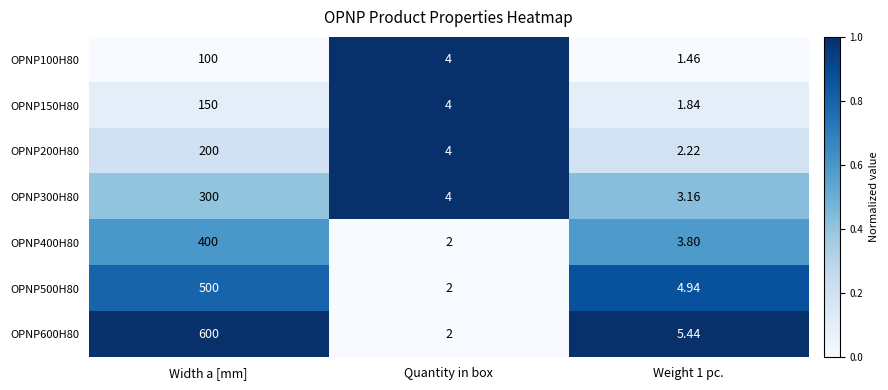

What is the difference between the highest and lowest values at Weight 1 pc.?

4.0